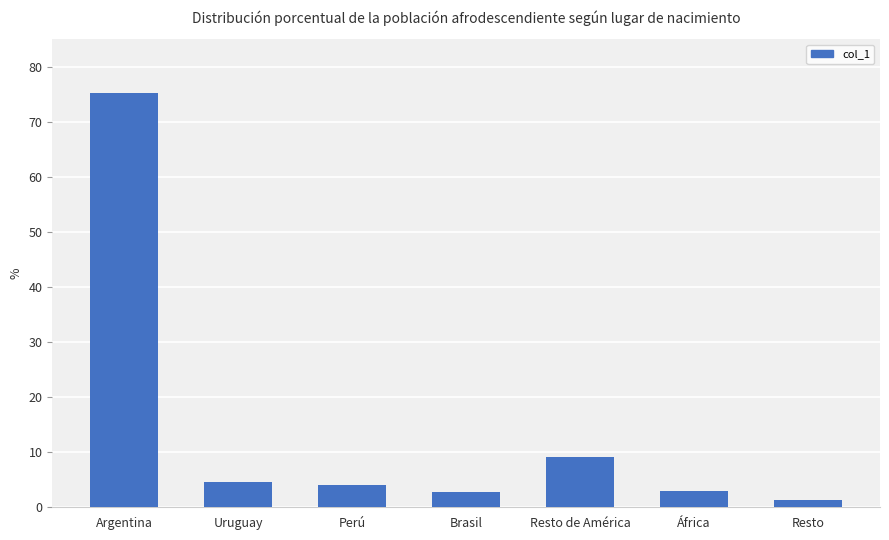

Where does the data first go above 4?

Argentina